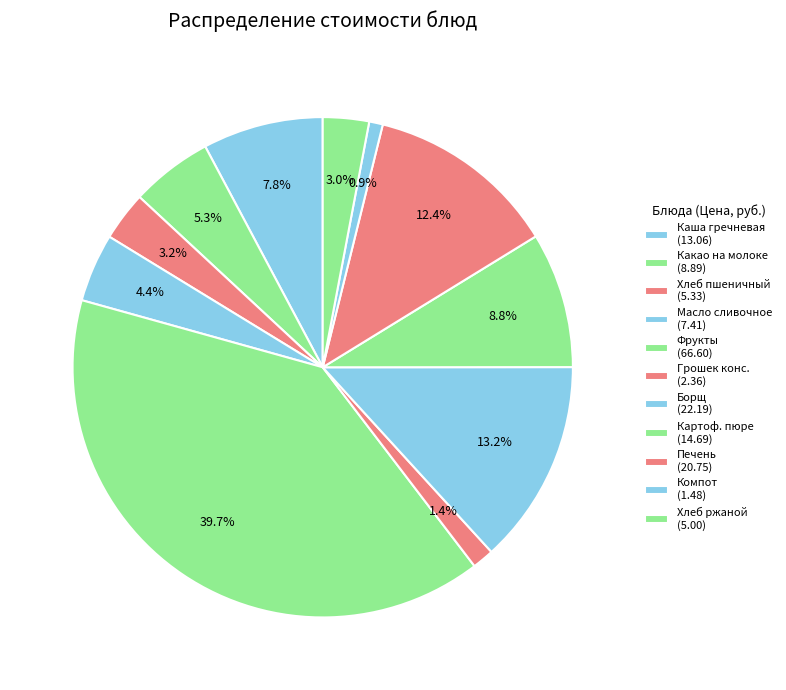

To the nearest percent, what is the difference between the largest and smallest slice percentages?

39%